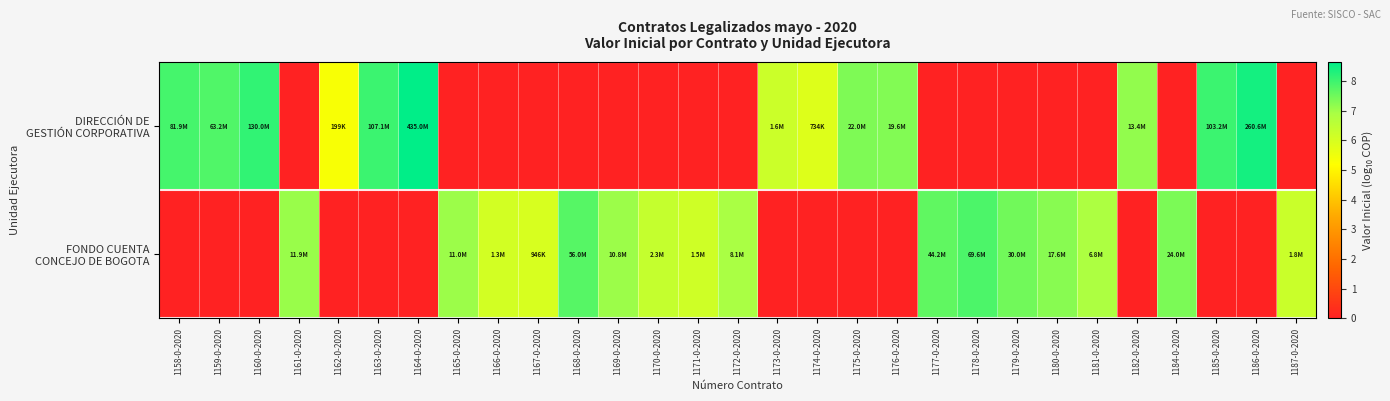

Rank the series by their average value, from highest to lowest.

FONDO CUENTA CONCEJO DE BOGOTA, DIRECCIÓN DE GESTIÓN CORPORATIVA